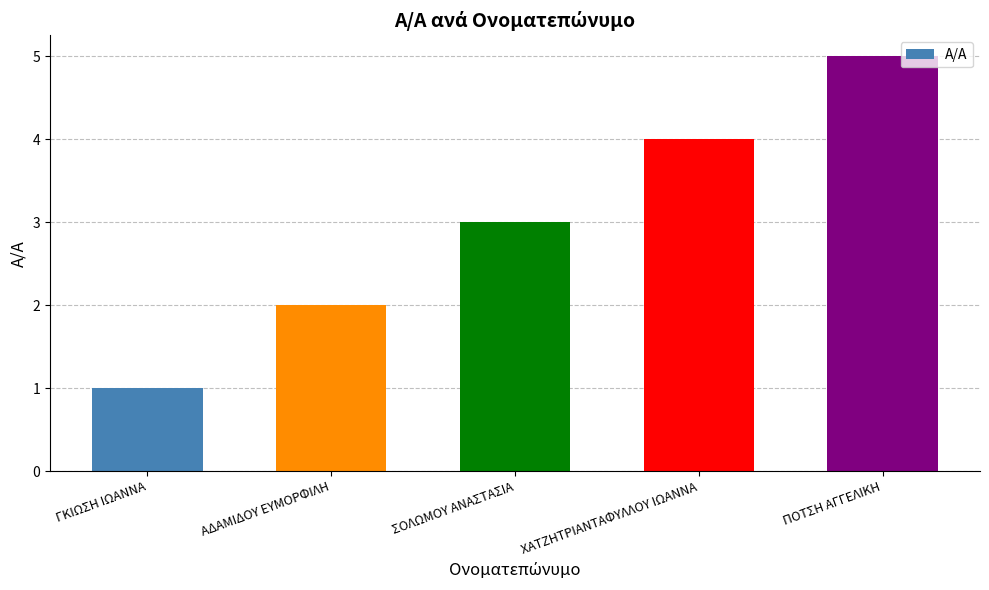

Reading left to right, what are all the values shown in this chart?

1	2	3	4	5